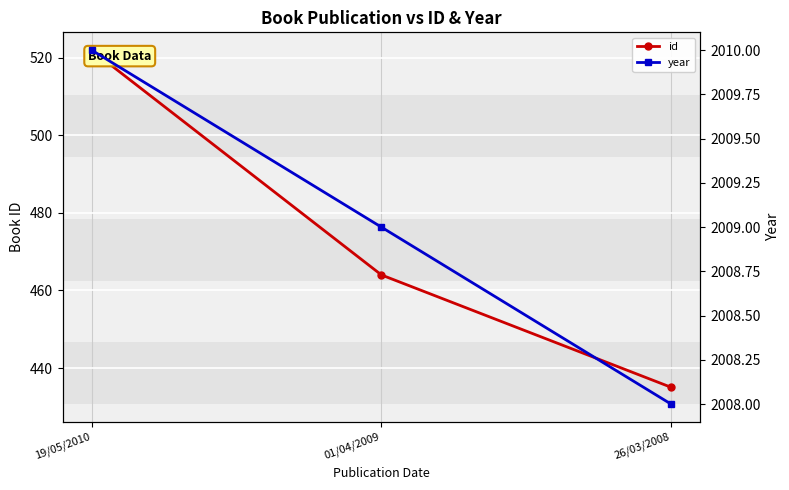

The id series shows 636 at 26/03/2008. True or false?

False